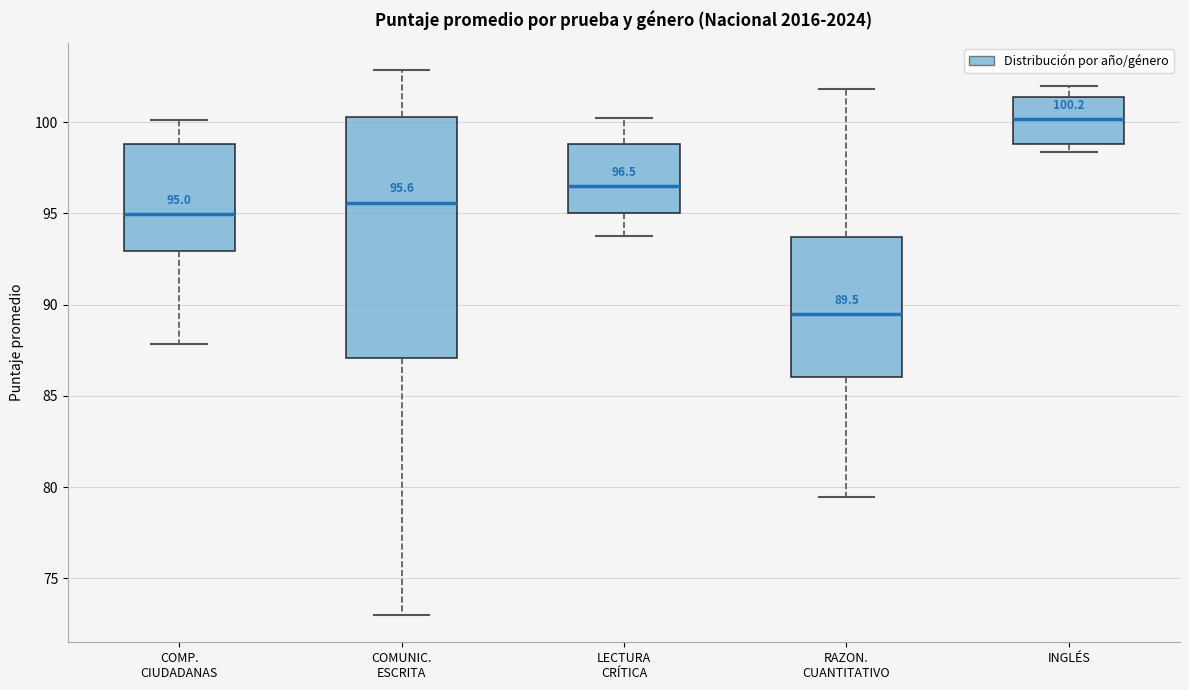

Which box is the tallest, from its lower edge to its upper edge?

COMUNIC. ESCRITA